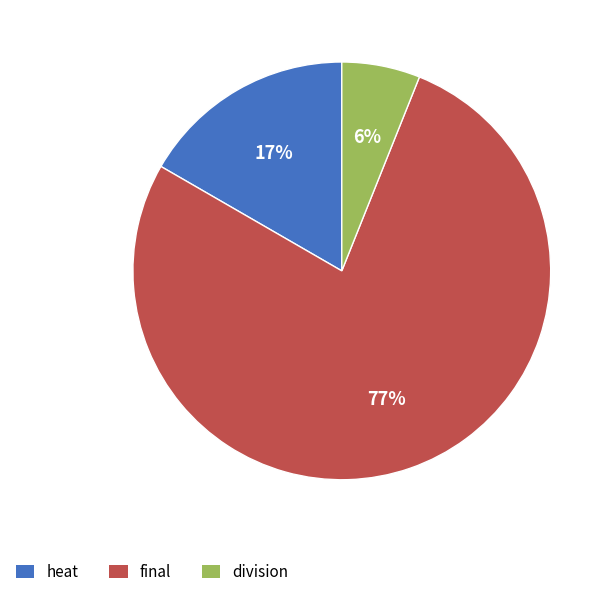

Between heat and final, which is larger?

final